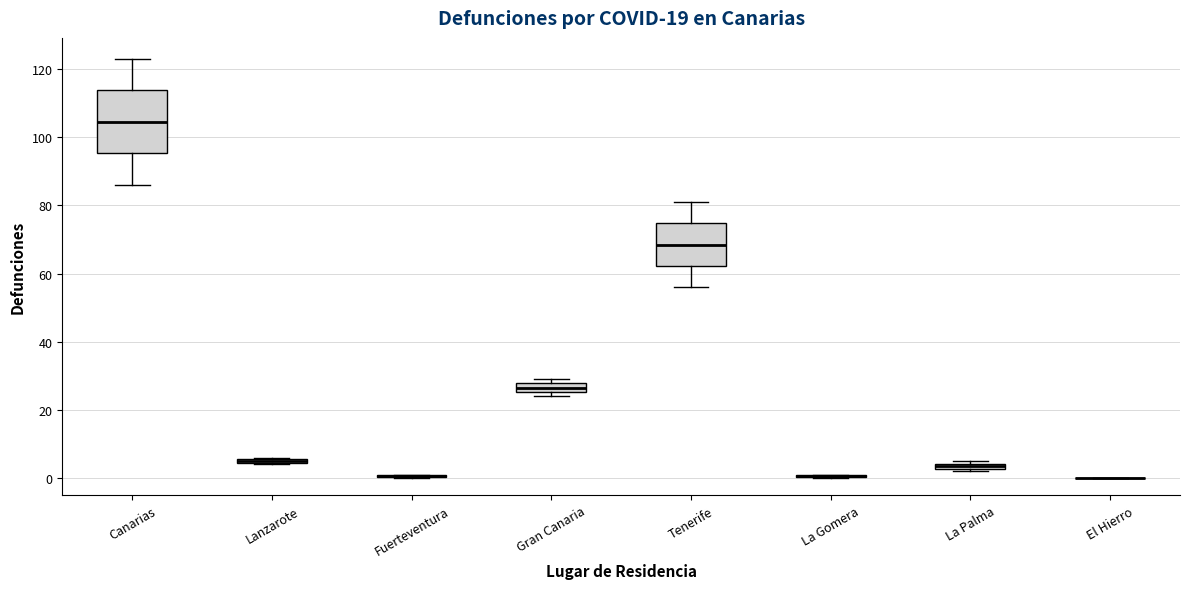

Which box is the tallest, from its lower edge to its upper edge?

Canarias